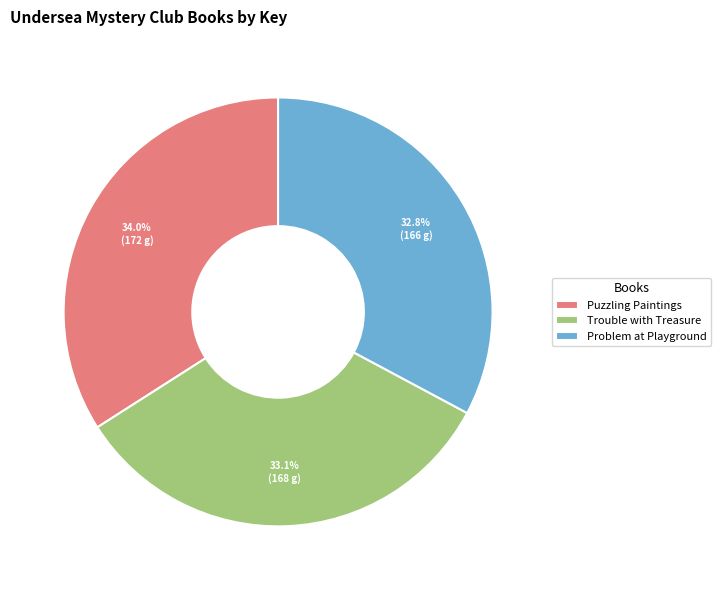

Is there a majority slice in this chart?

No